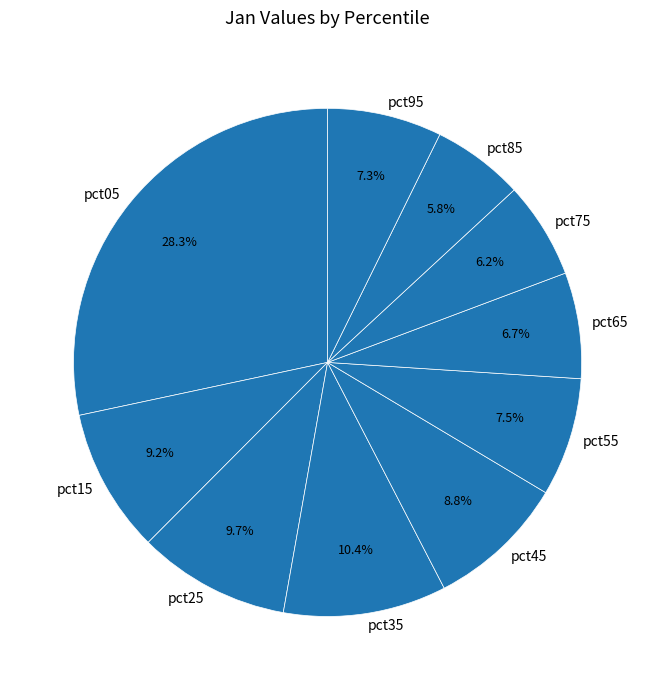

What is the largest slice in the pie chart?

pct05